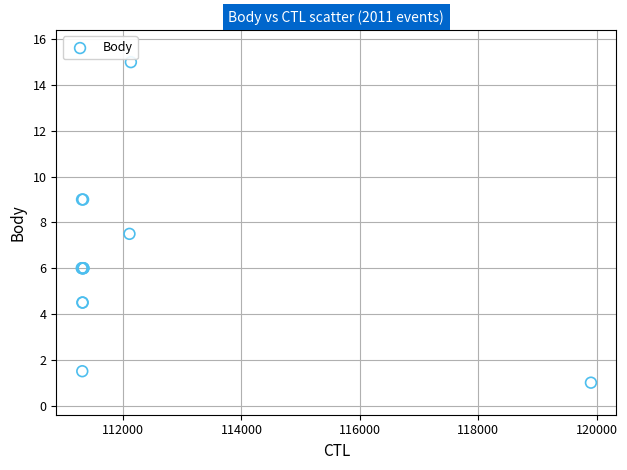

What Y value in the scatter plot is closest to 8?

7.5